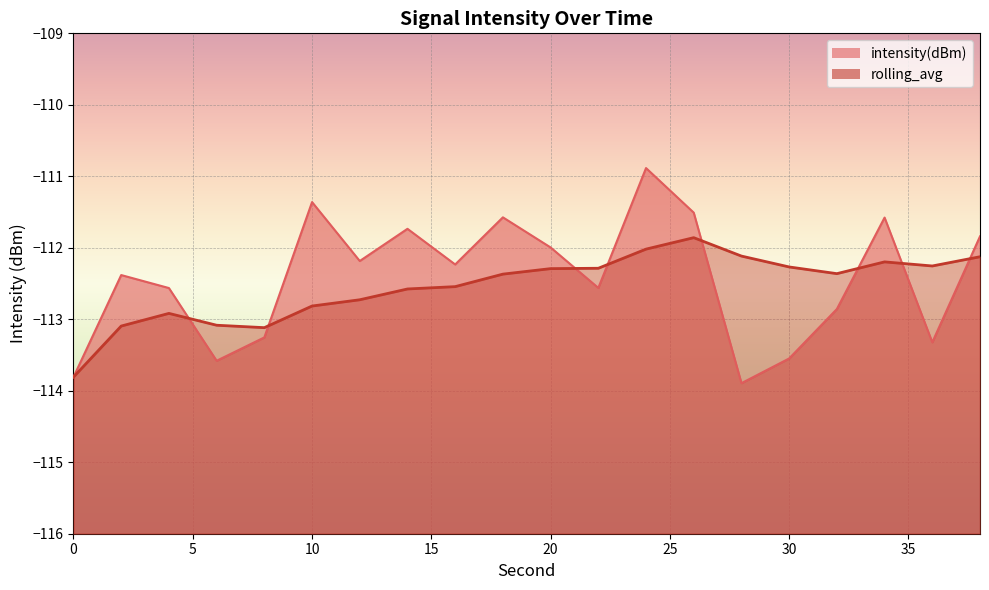

What is the difference between the intensity(dBm) values at 26 and 28?

2.4